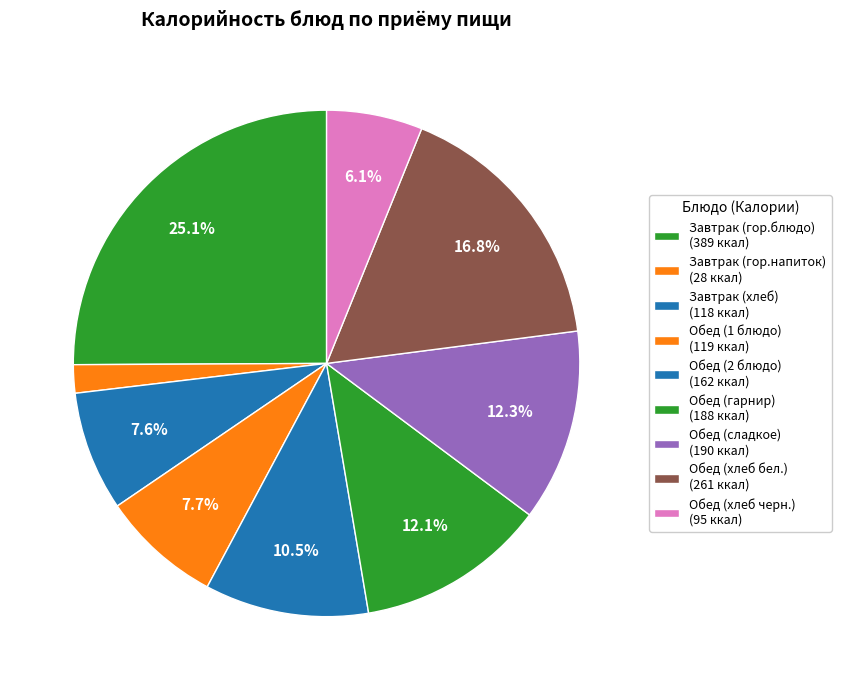

To the nearest percent, what is the average slice percentage?

11%